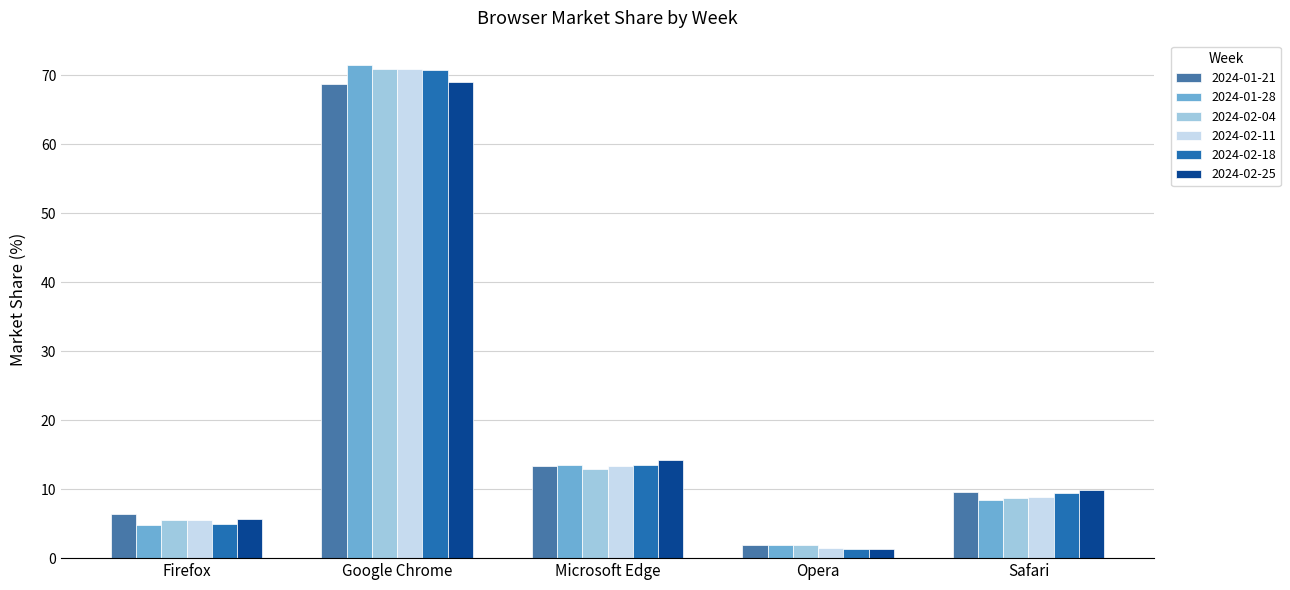

At how many categories does at least one series exceed 43?

1